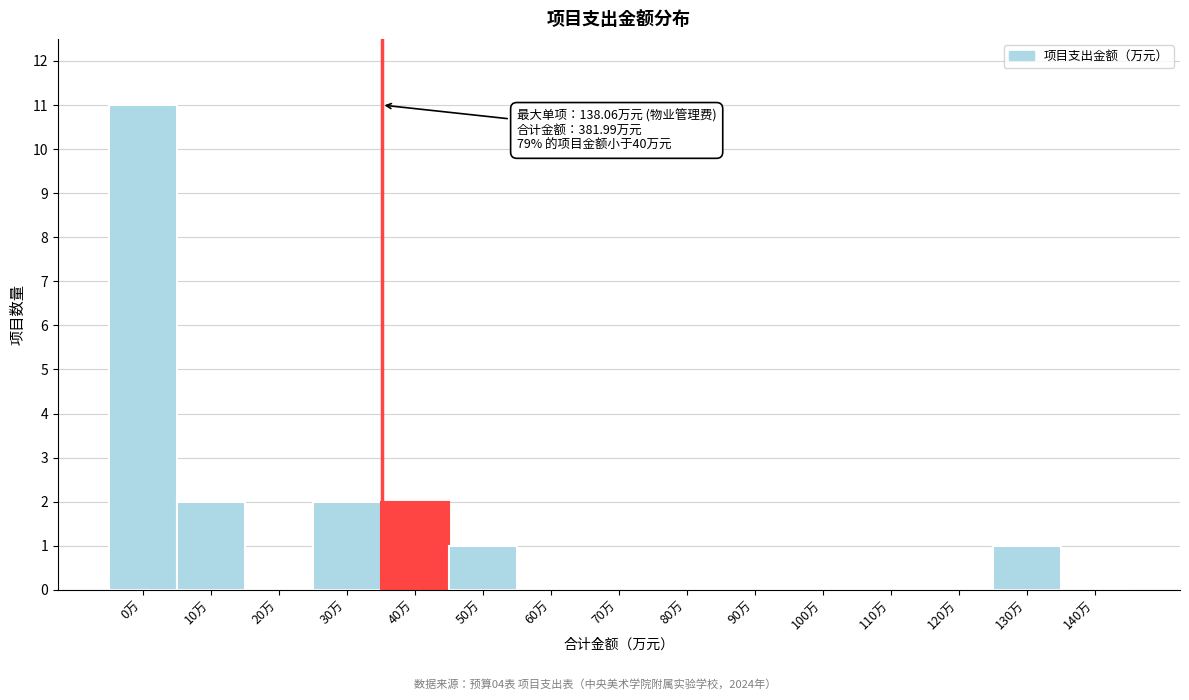

Reading left to right, extract all data points from this chart.

0万=11	10万=2	20万=0	30万=2	40万=2	50万=1	60万=0	70万=0	80万=0	90万=0	100万=0	110万=0	120万=0	130万=1	140万=0